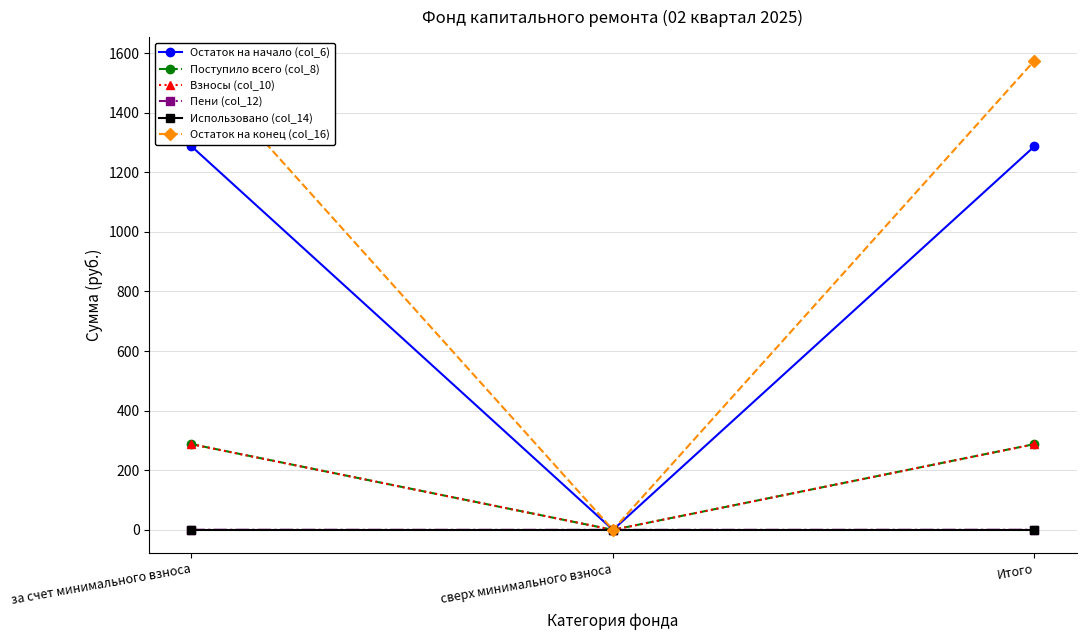

Reading left to right, what are all the values shown in this chart?

Остаток на начало (col_6): за счет минимального взноса=1287.1	сверх минимального взноса=0.0	Итого=1287.1
Поступило всего (col_8): за счет минимального взноса=287.7	сверх минимального взноса=0.0	Итого=287.7
Взносы (col_10): за счет минимального взноса=287.4	сверх минимального взноса=0.0	Итого=287.4
Пени (col_12): за счет минимального взноса=0.3	сверх минимального взноса=0.0	Итого=0.3
Использовано (col_14): за счет минимального взноса=0.0	сверх минимального взноса=0.0	Итого=0.0
Остаток на конец (col_16): за счет минимального взноса=1574.8	сверх минимального взноса=0.0	Итого=1574.8